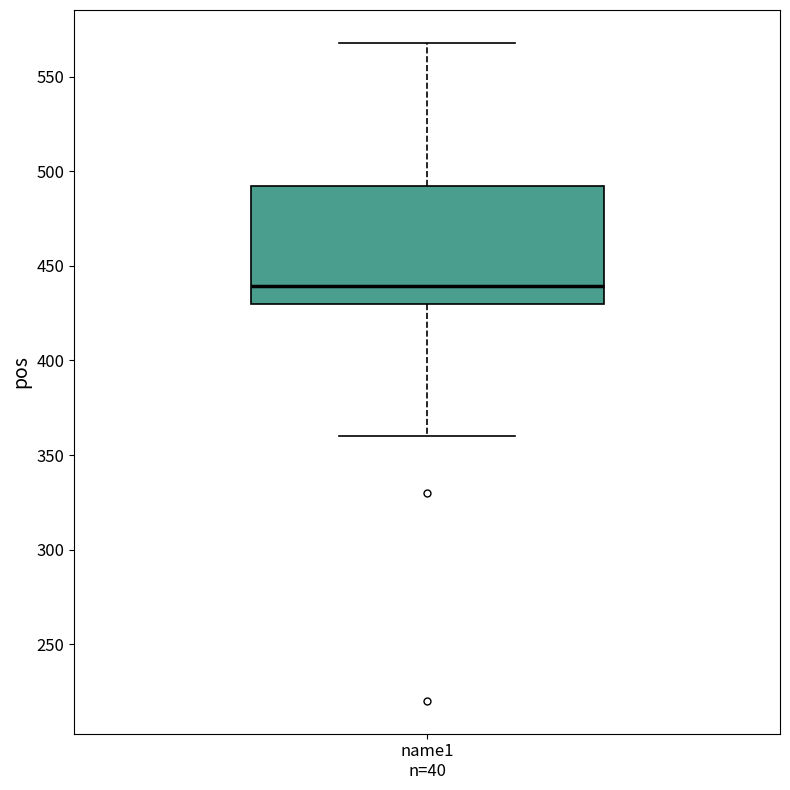

Where is the upper edge of the box for name1 n=40 on the y-axis? The values are not printed on the chart, so give them approximately, as read against the axis.

490